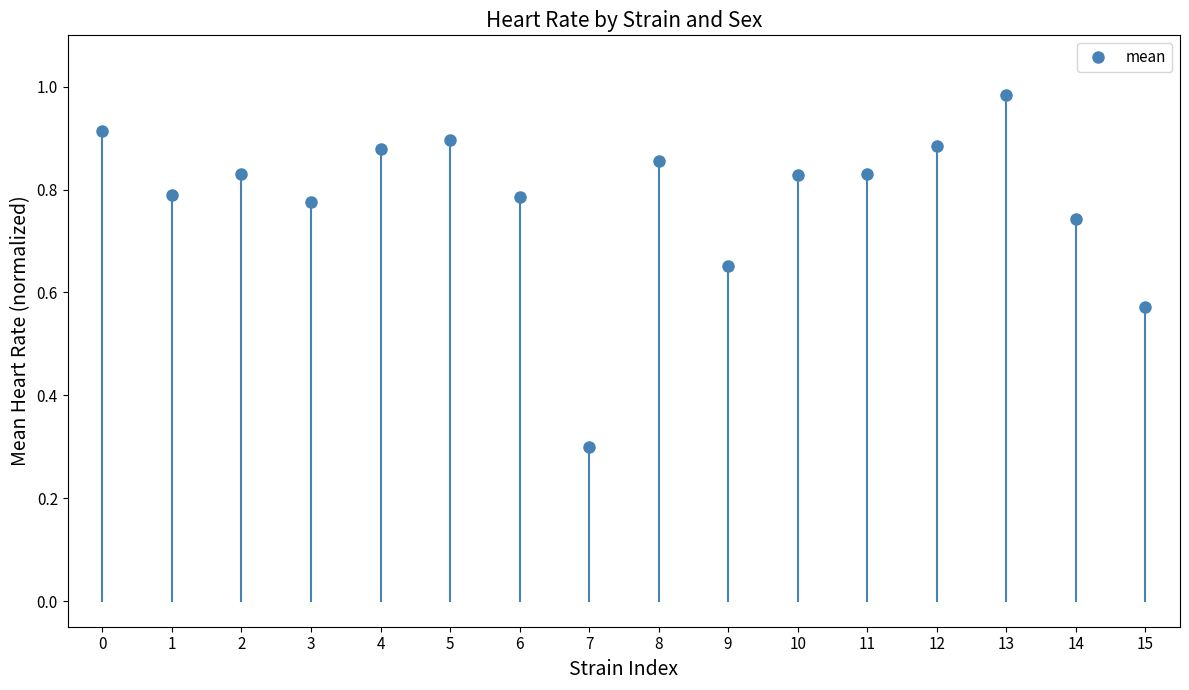

What is the sum of the values at 14 and 0?

1.7